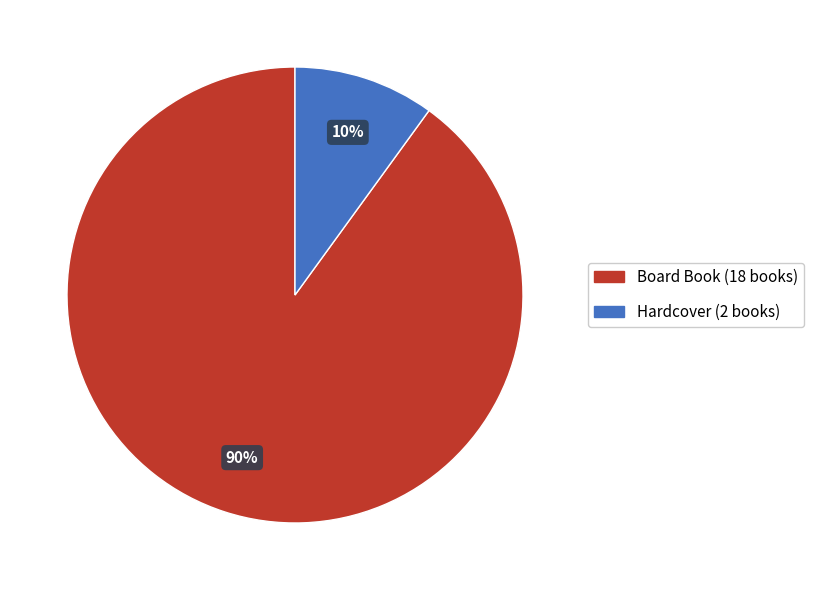

To the nearest percent, what percentage of the pie is Board Book?

90%